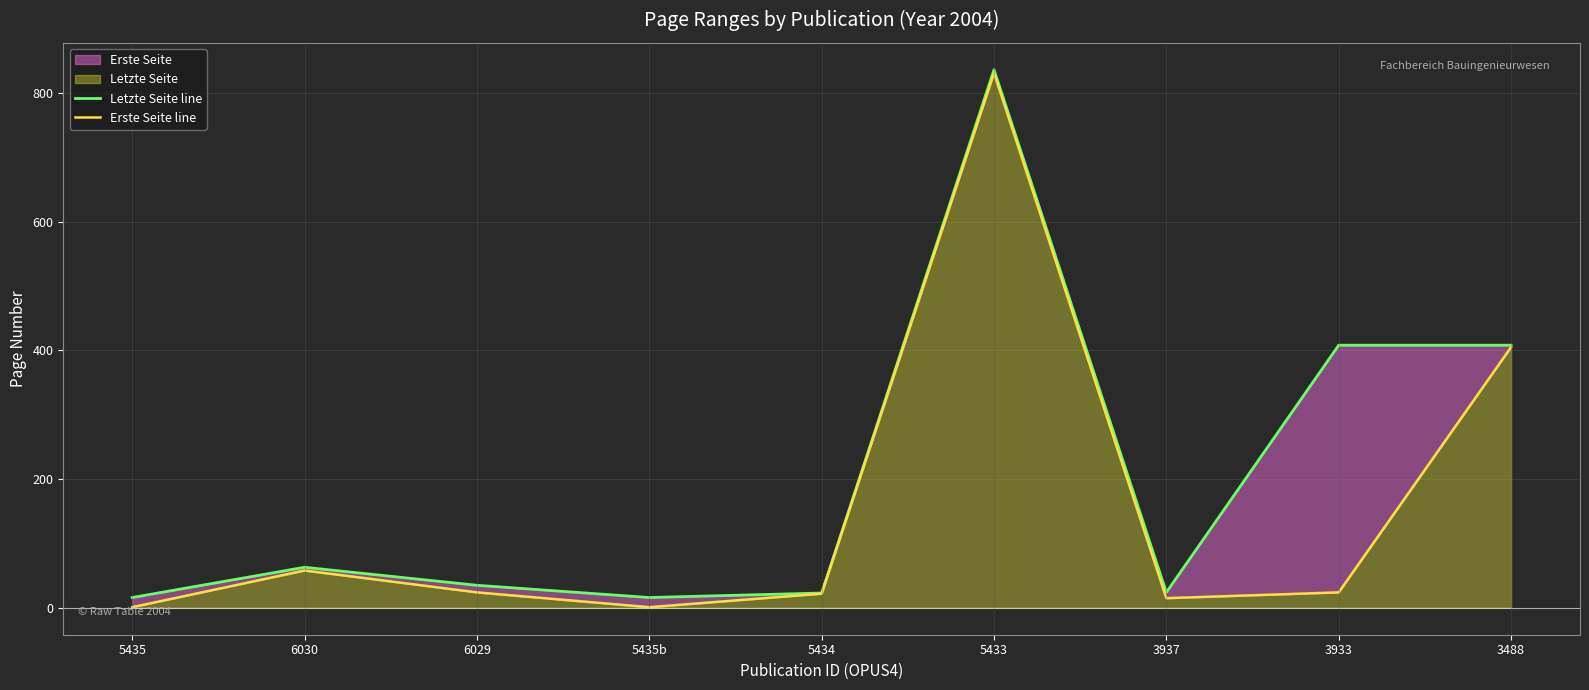

Which series has the largest total across all categories?

Letzte Seite line